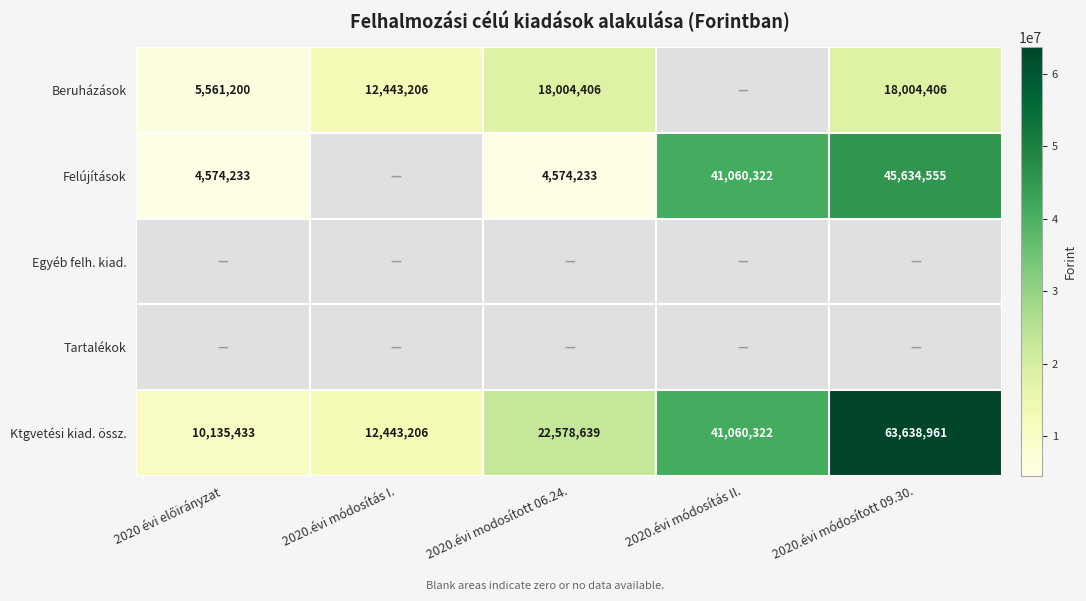

What is the maximum value for Ktgvetési kiad. össz.?

63638961